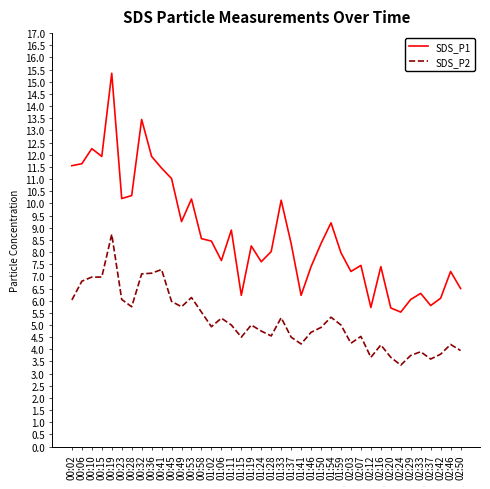

True or false: SDS_P1 and SDS_P2 intersect in this chart.

False